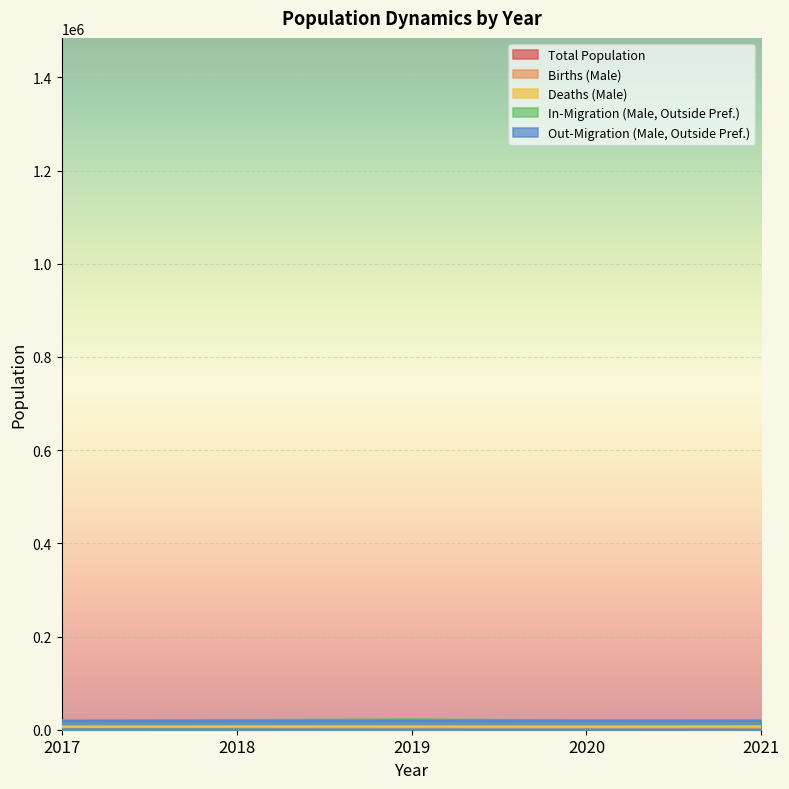

Is the value of In-Migration (Male, Outside Pref.) at 2020 greater than the value of Deaths (Male) at 2019?

Yes